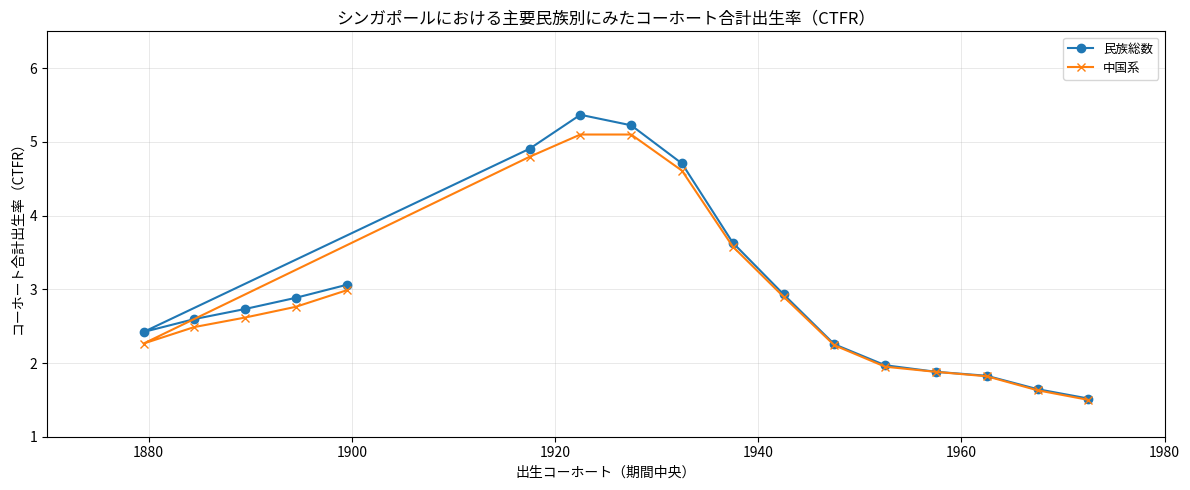

What is the smallest value displayed?

1.5